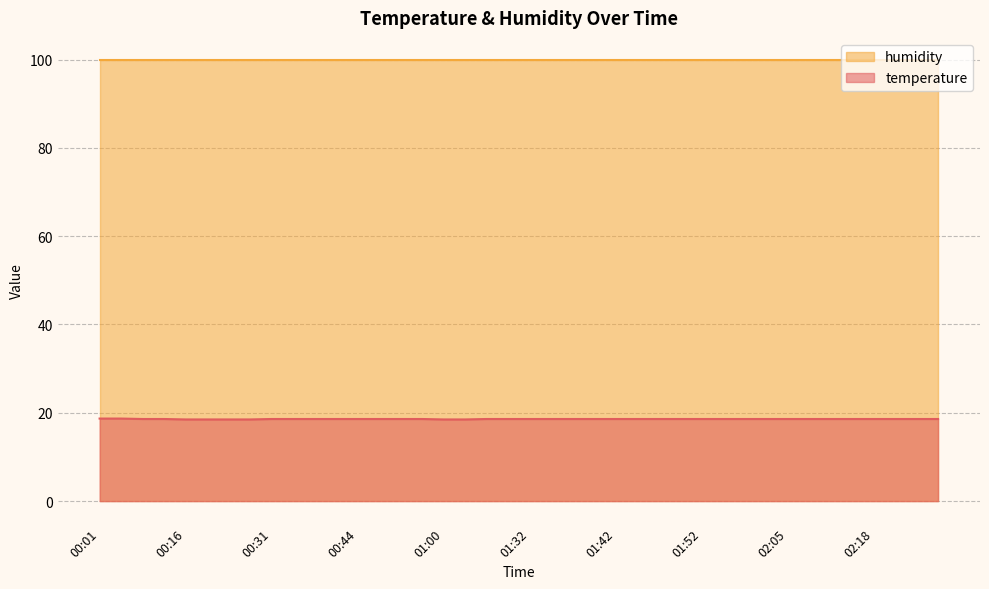

What is the ratio of the value at 00:01 to the value at 01:50?

1.0